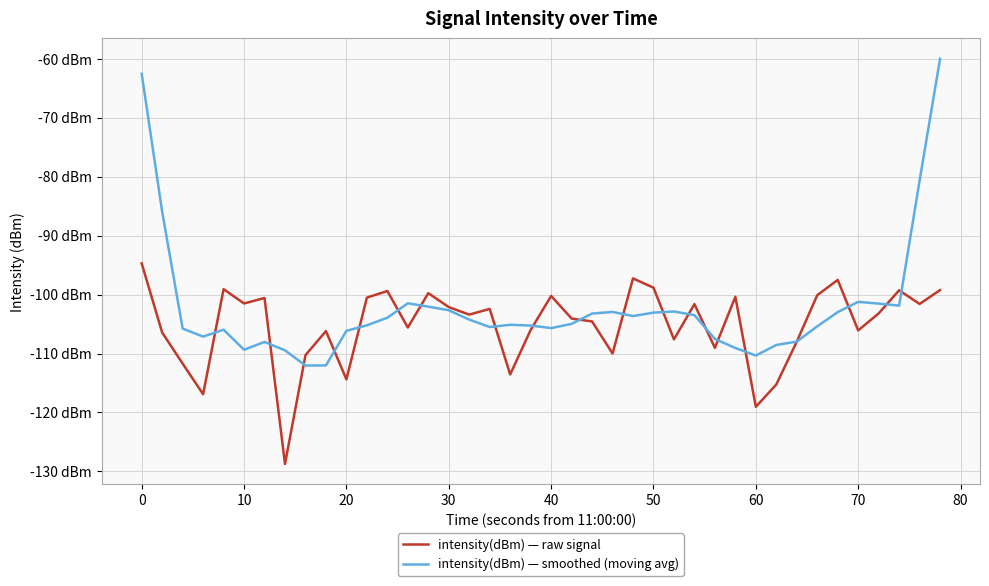

Reading left to right, list all the values displayed in this chart.

intensity(dBm) — raw signal: -94.7	-106.4	-111.7	-116.9	-99.1	-101.5	-100.6	-128.7	-110.3	-106.2	-114.4	-100.5	-99.4	-105.6	-99.8	-102.1	-103.4	-102.4	-113.5	-106.0	-100.2	-104.1	-104.6	-110.0	-97.3	-98.8	-107.6	-101.6	-109.0	-100.4	-119.0	-115.2	-108.0	-100.1	-97.5	-106.1	-103.2	-99.3	-101.6	-99.2
intensity(dBm) — smoothed (moving avg): -62.6	-86.0	-105.8	-107.1	-106.0	-109.4	-108.0	-109.5	-112.0	-112.0	-106.2	-105.2	-103.9	-101.5	-102.1	-102.7	-104.3	-105.5	-105.1	-105.3	-105.7	-105.0	-103.2	-102.9	-103.7	-103.1	-102.9	-103.5	-107.5	-109.1	-110.3	-108.6	-108.0	-105.4	-103.0	-101.2	-101.5	-101.9	-80.7	-60.0